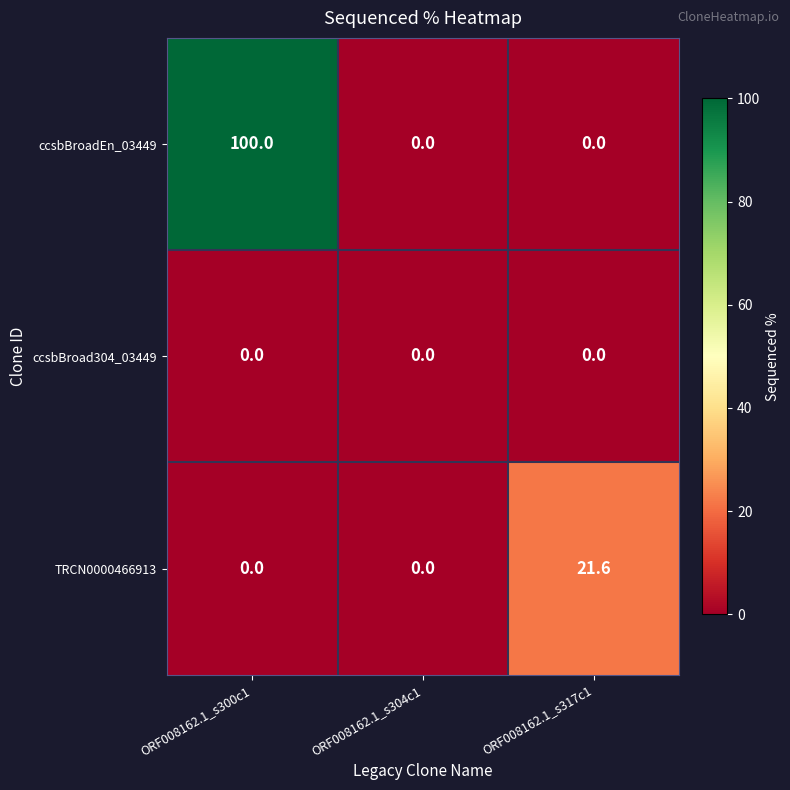

Is it true that ccsbBroad304_03449 equals 0.0 at ORF008162.1_s317c1?

True